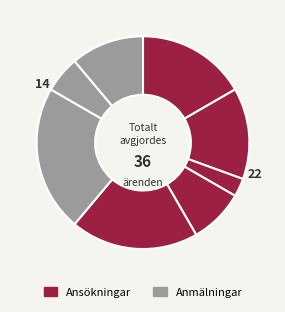

Count the number of slices in the pie.

8